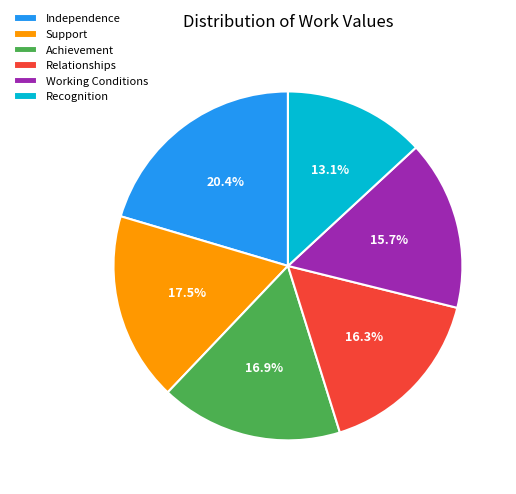

What is the ratio of the value at Support to the value at Working Conditions?

1.1